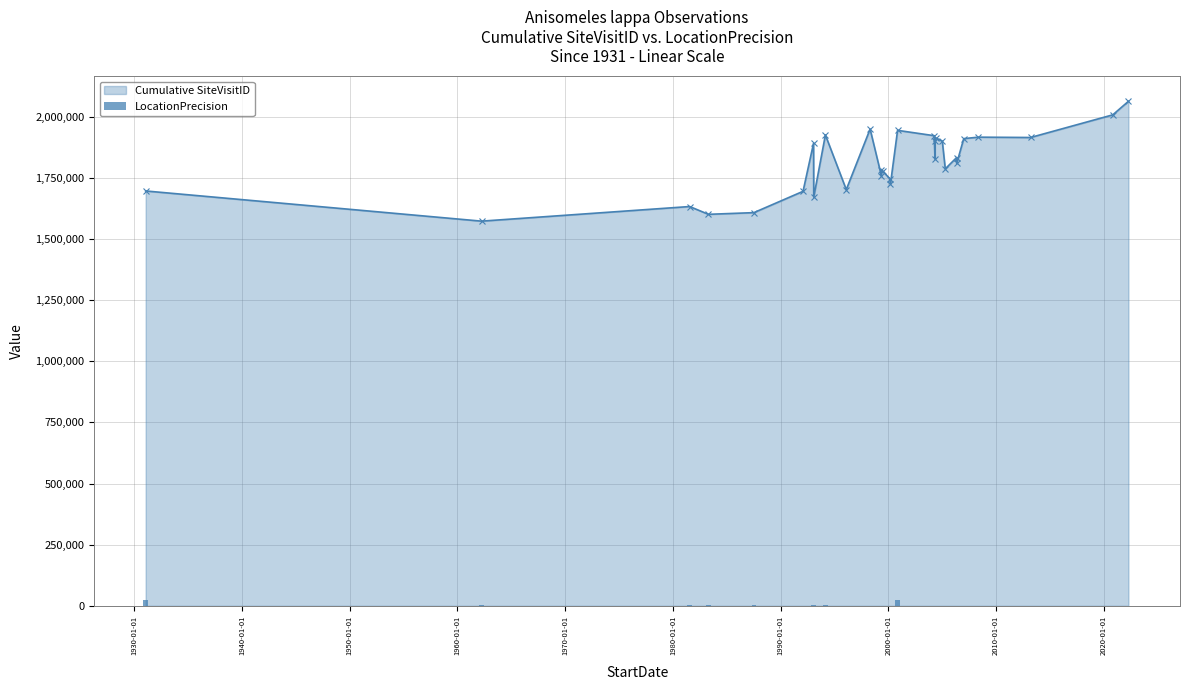

Which series has the largest range (max minus min)?

Cumulative SiteVisitID